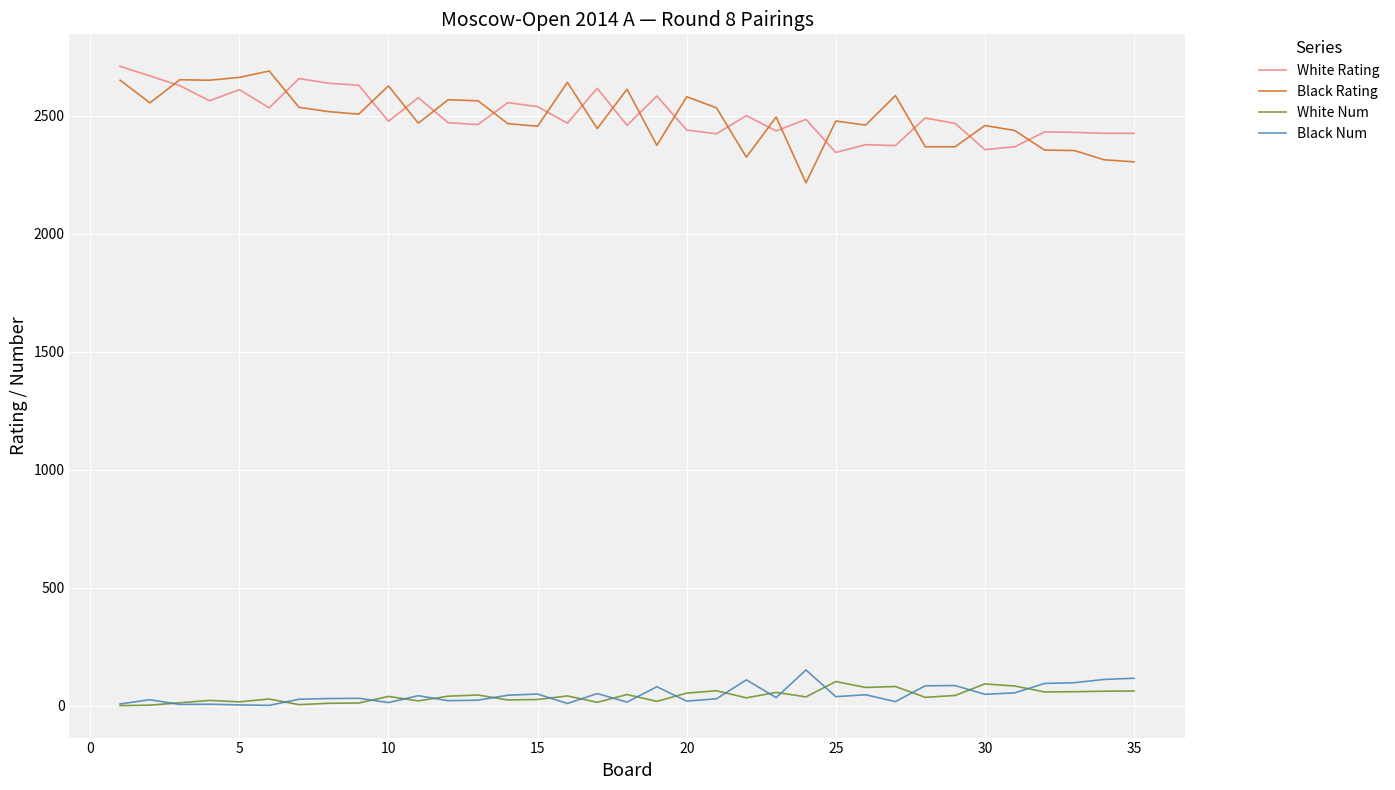

Is this an area chart (filled region under the line)?

No